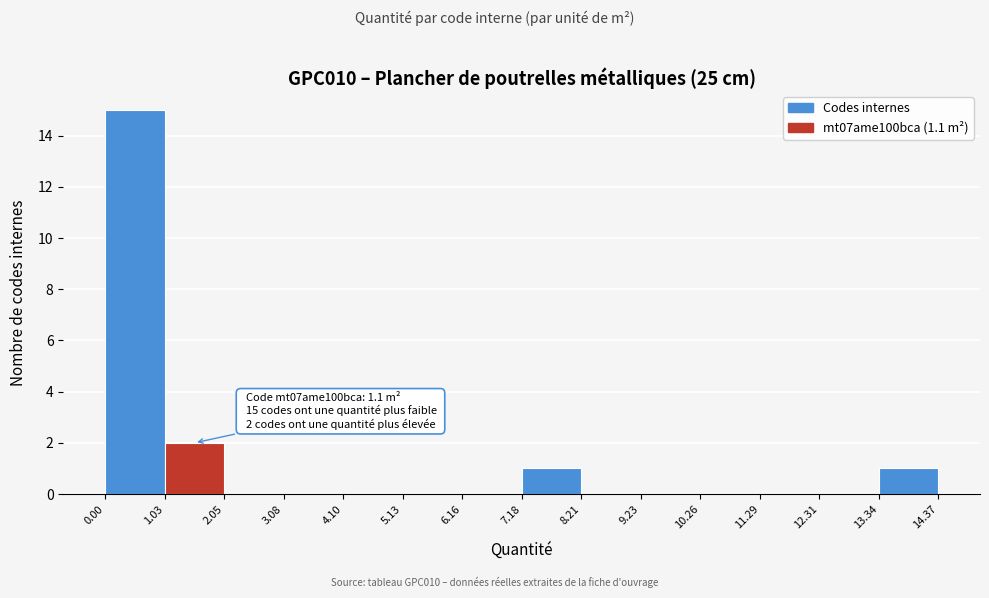

Over which range of the x-axis is the bar tallest?

0.00 to 1.03